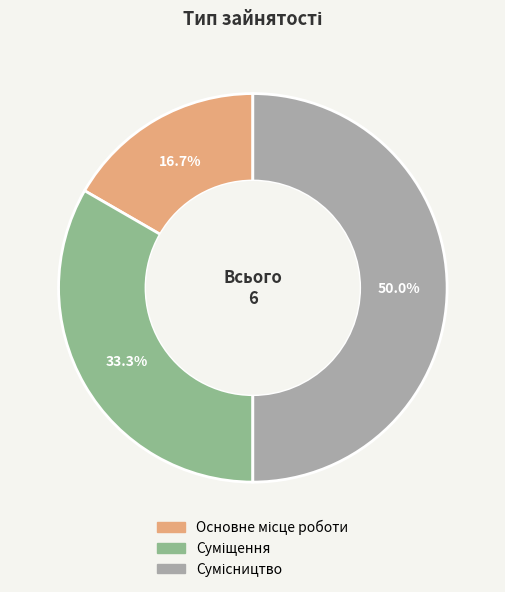

To the nearest percent, what is the difference between the largest and smallest slice percentages?

33%